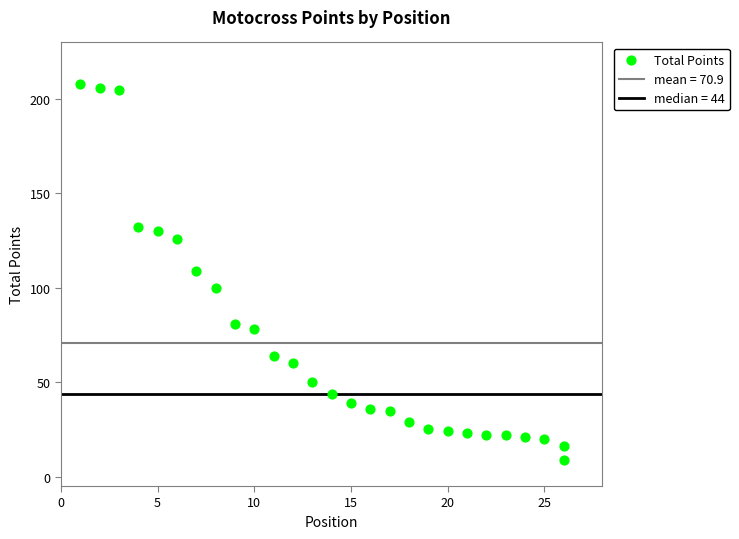

What is the range of Y values (max minus min)?

199